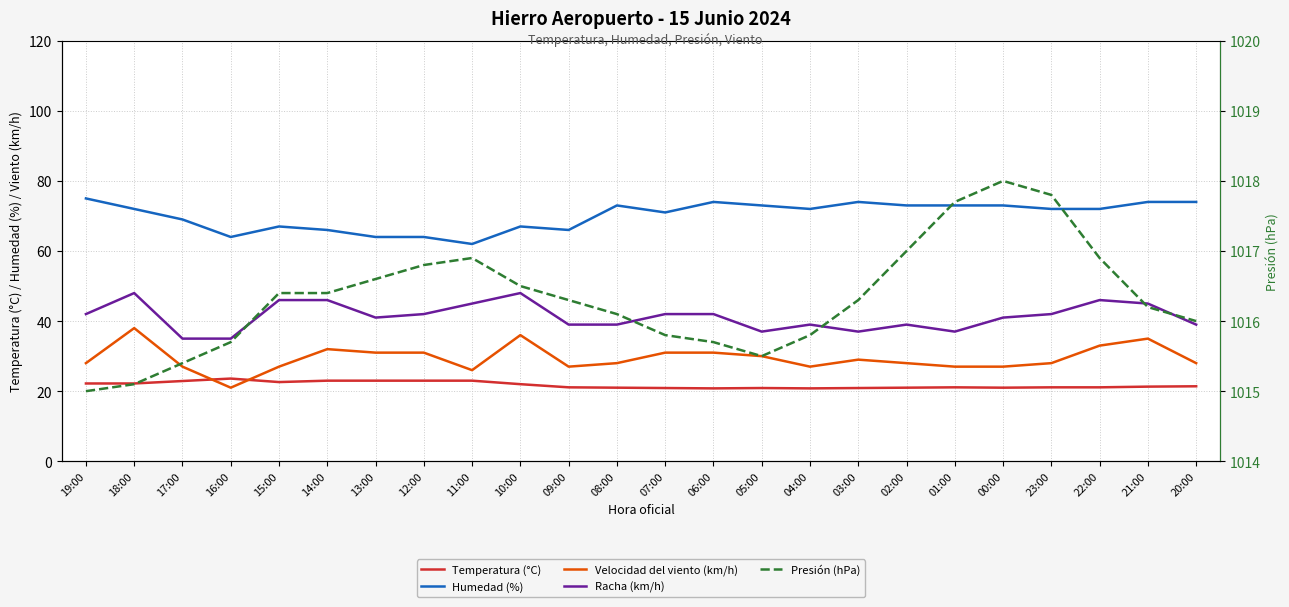

Is it true that Temperatura (°C) equals 23.6 at 16:00?

True